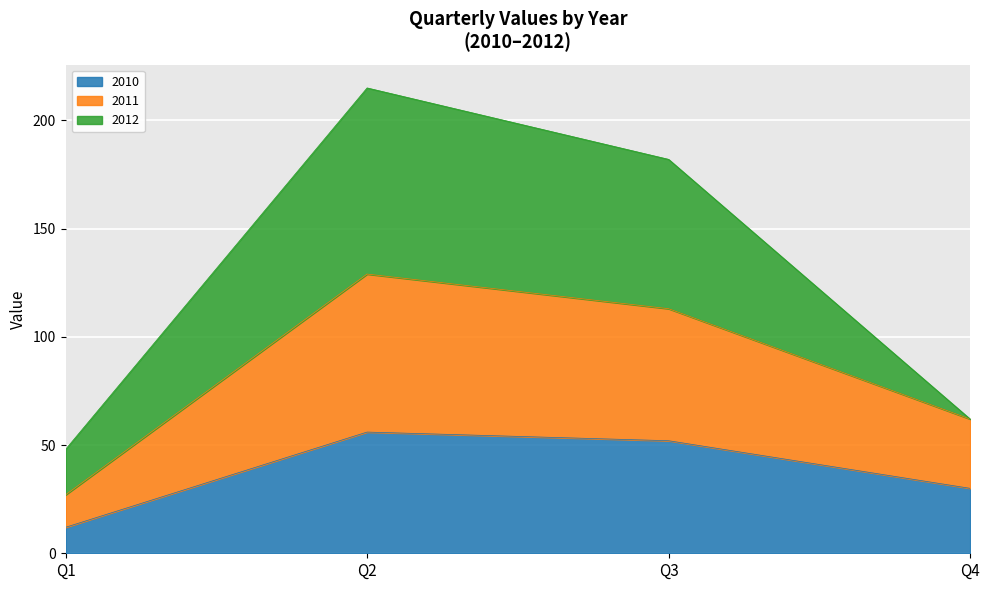

How many interior local peaks does the 2010 series have?

1